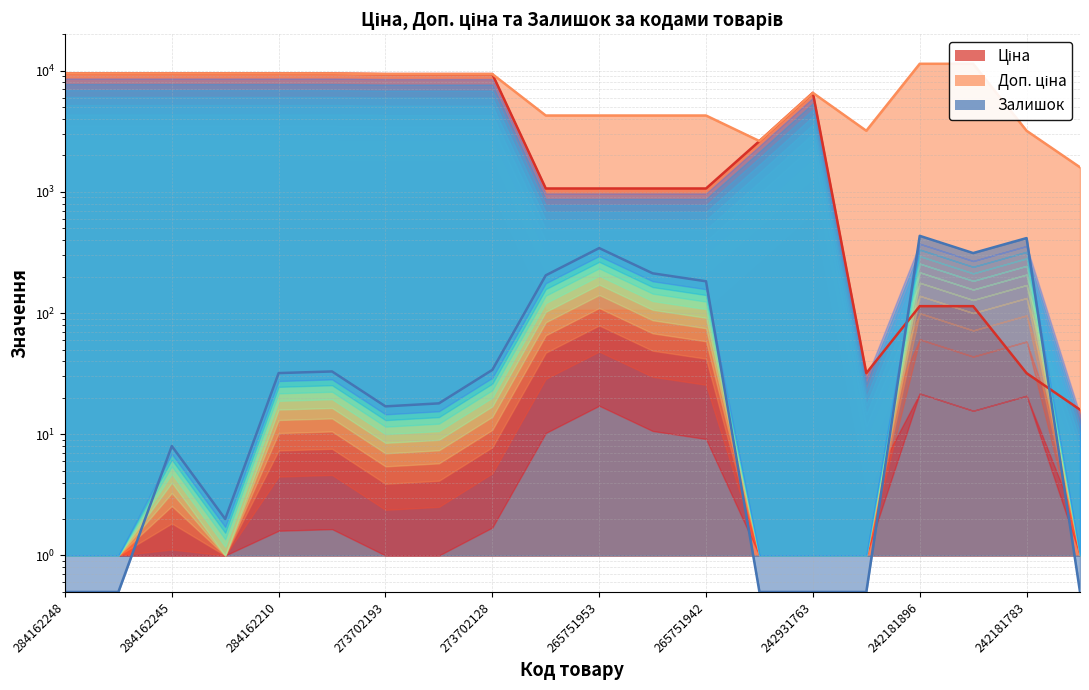

Where is the first local maximum for Ціна?

242931763